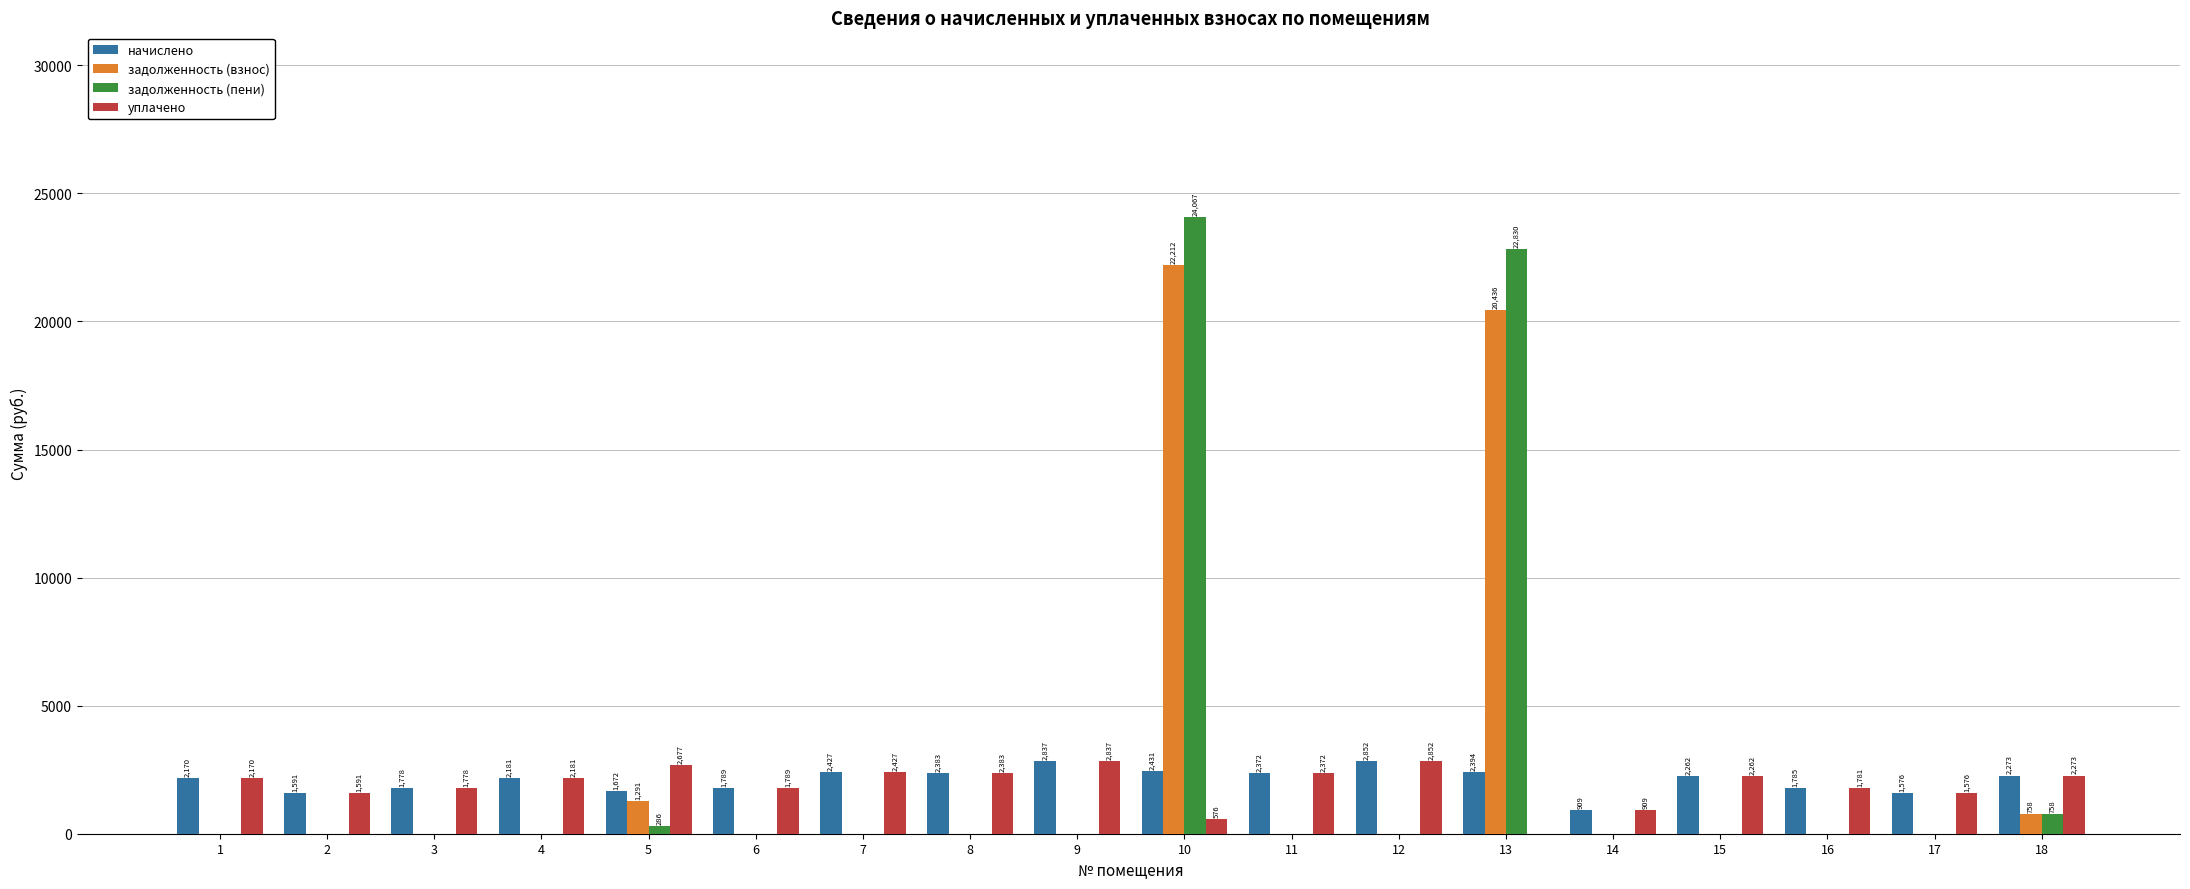

What is the greatest value displayed?

24067.2